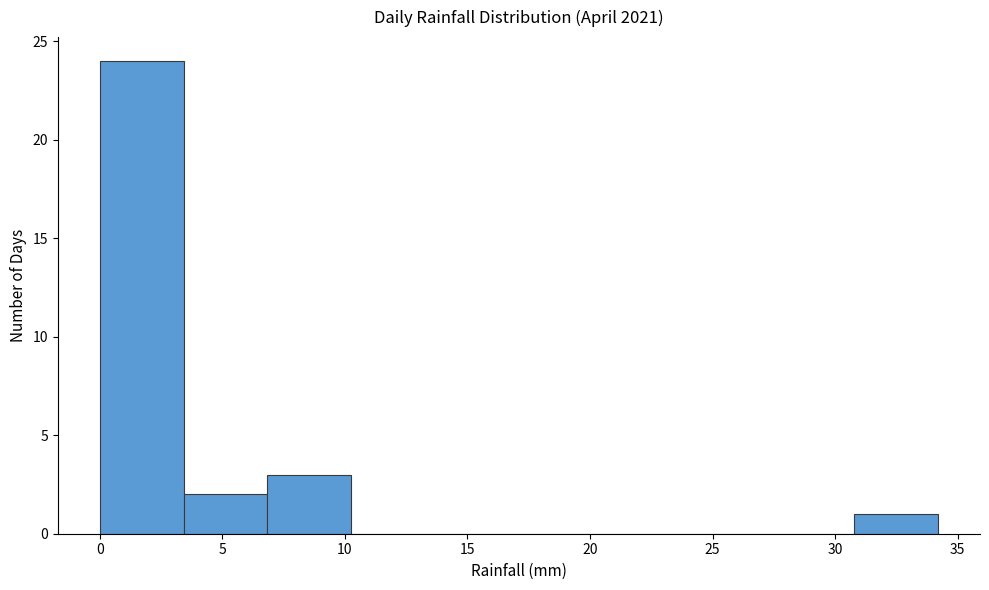

How tall is the bar that spans 0.0 to 3.5 on the x-axis? Neither the bar edges nor the heights are printed on the chart, so give them approximately, as read against the axes.

24